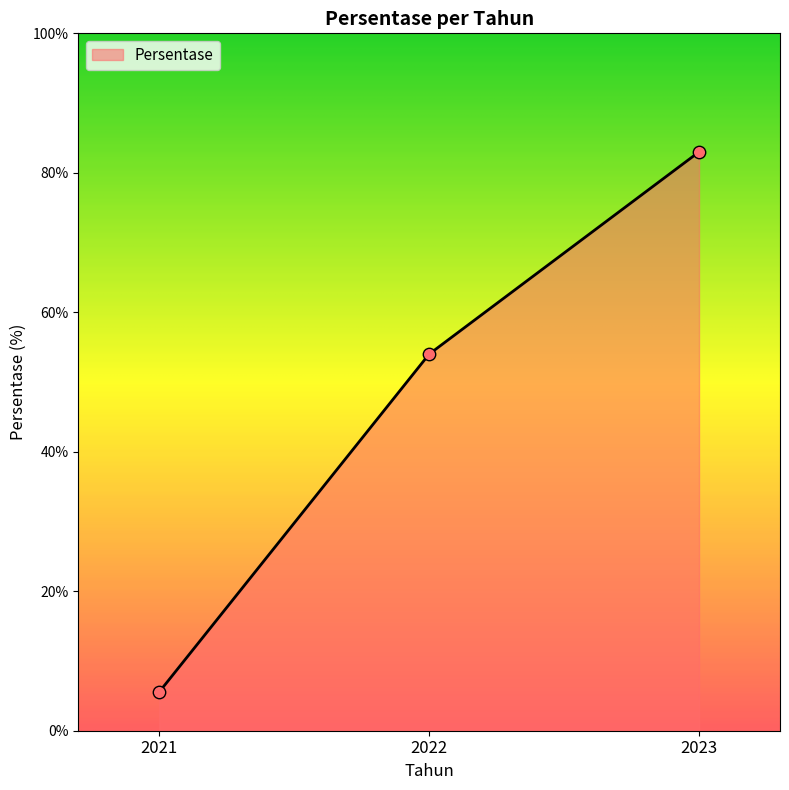

Between 2021 and 2022, which is larger?

2022